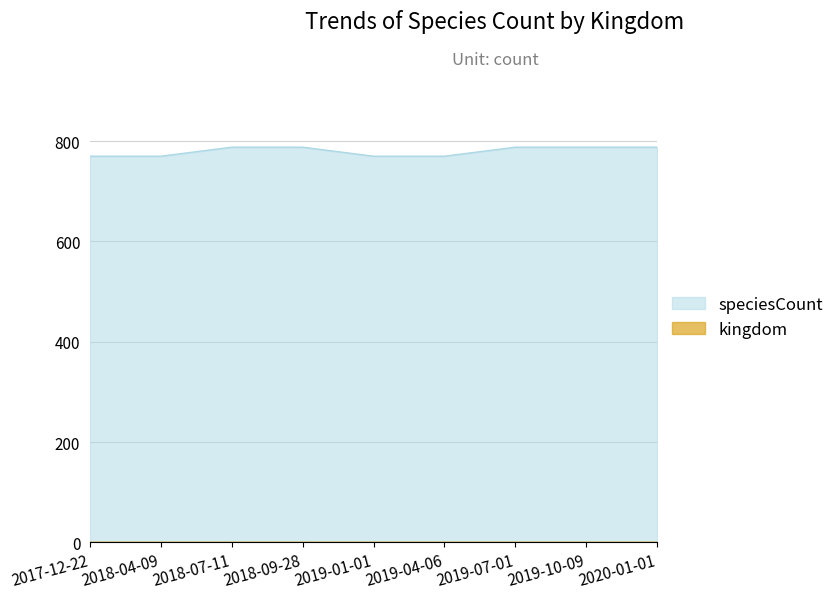

How many lines are shown in the chart?

2